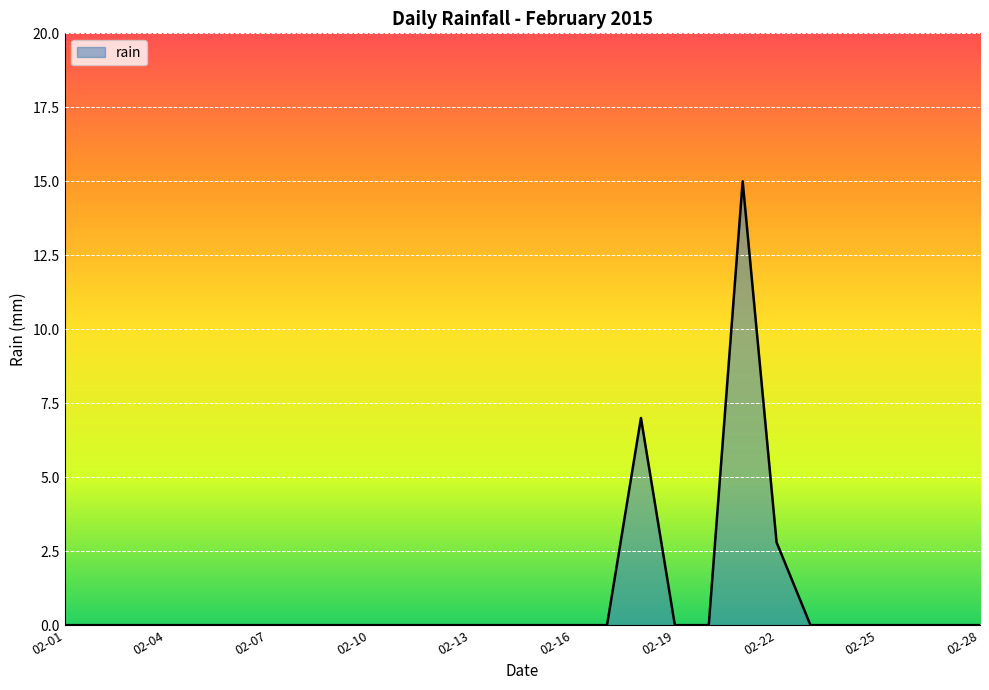

What is the maximum value shown in the chart?

15.0